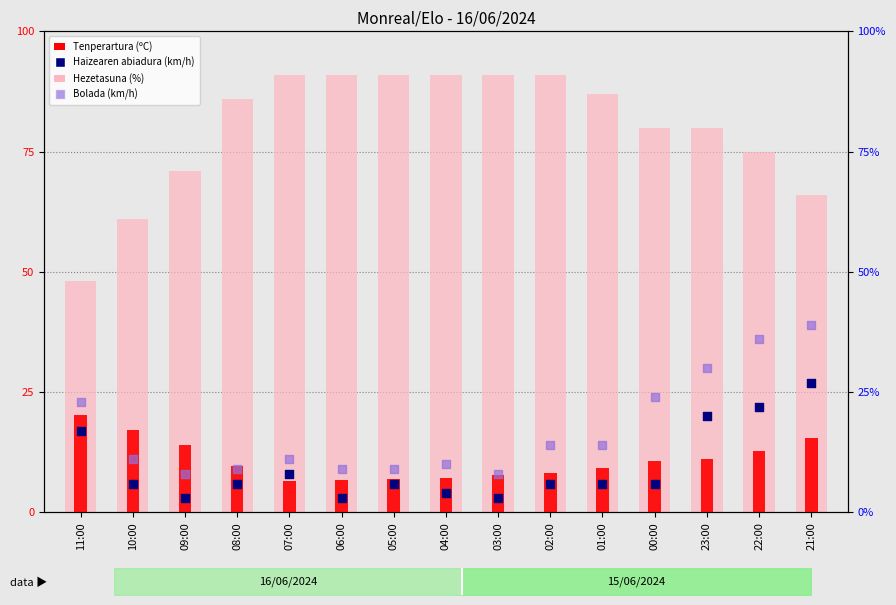

Which series reaches the maximum Y coordinate?

Hezetasuna (%)